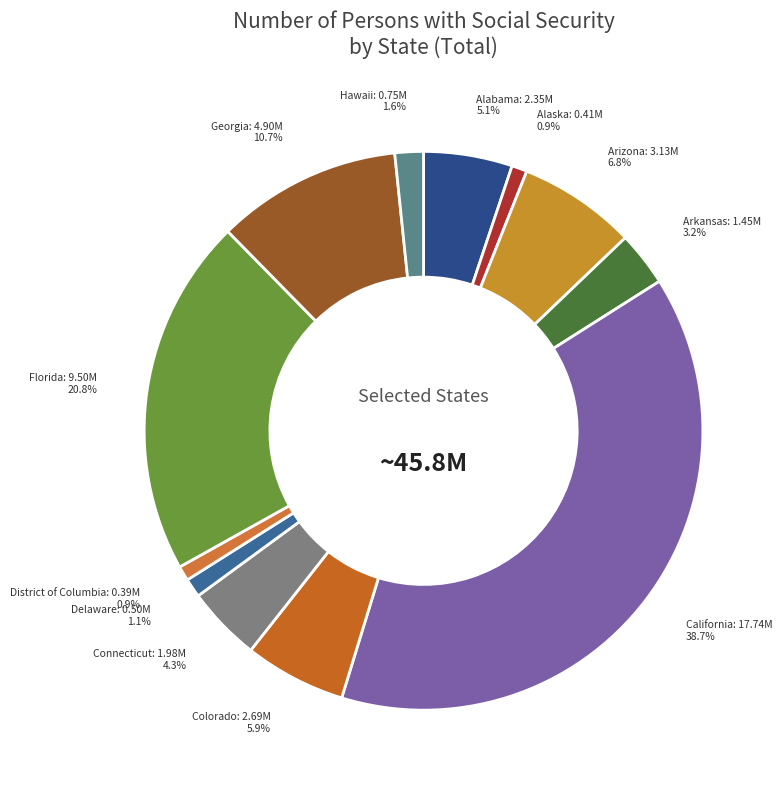

How many slices are in this pie chart?

12